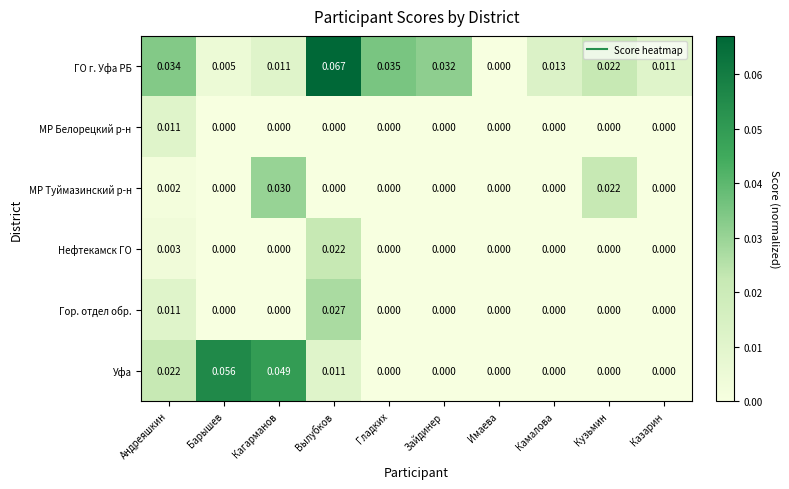

At which category is the sum across all series the highest?

Вылубков